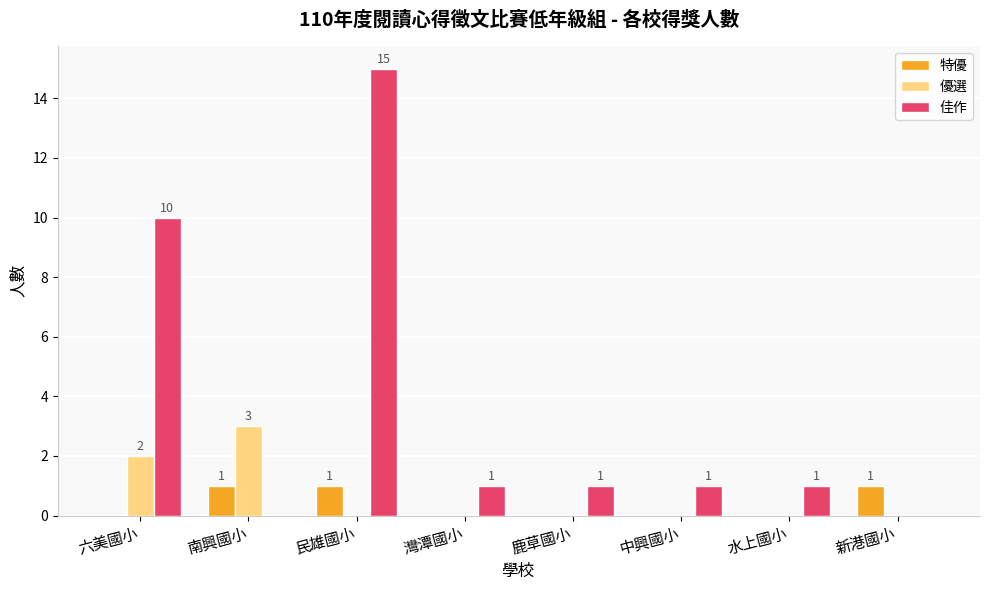

How many categories are shown in the chart?

8